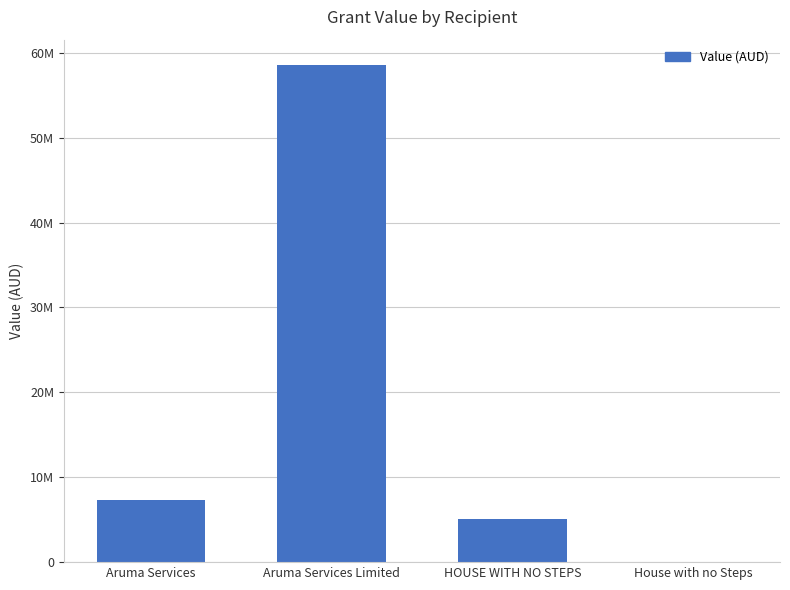

The chart shows a value of 7923.3 at House with no Steps. True or false?

False